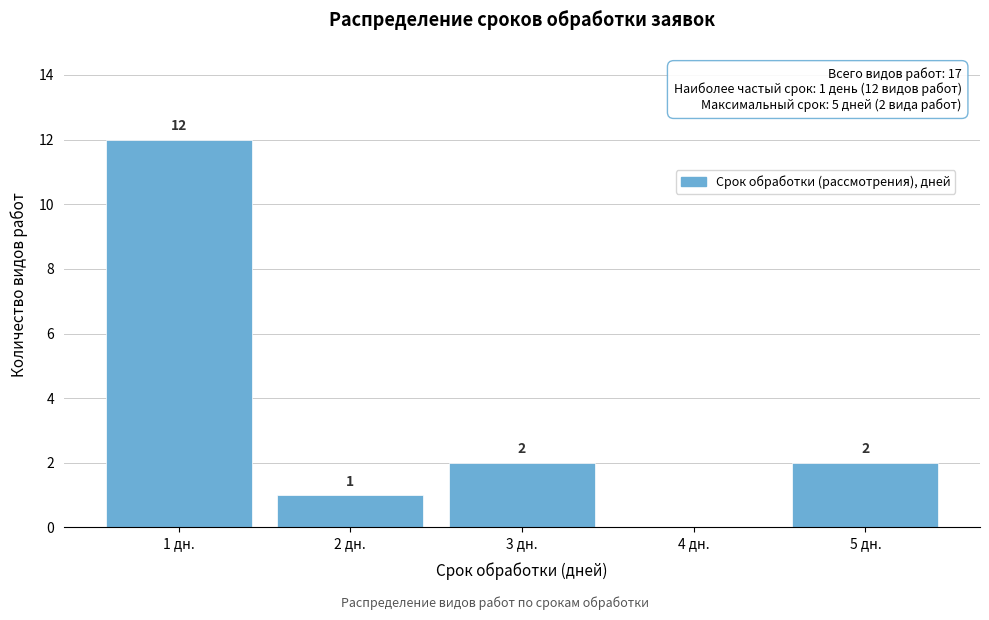

Which range on the x-axis has the tallest bar?

0.5 to 1.5